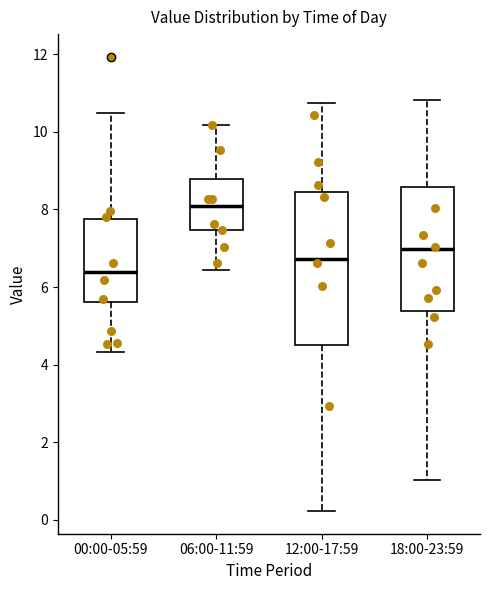

Reading left to right, transcribe this box plot: for each box, give where its median line is, the range the box spans, and where its two whiskers end, as read against the y-axis. The values are not printed on the chart, so give them approximately, as read against the axis.

00:00-05:59: median 6.4, box 5.6 to 7.8, whiskers 4.4 to 10.4
06:00-11:59: median 8.2, box 7.4 to 8.8, whiskers 6.4 to 10.2
12:00-17:59: median 6.8, box 4.6 to 8.4, whiskers 0.2 to 10.8
18:00-23:59: median 7.0, box 5.4 to 8.6, whiskers 1.0 to 10.8